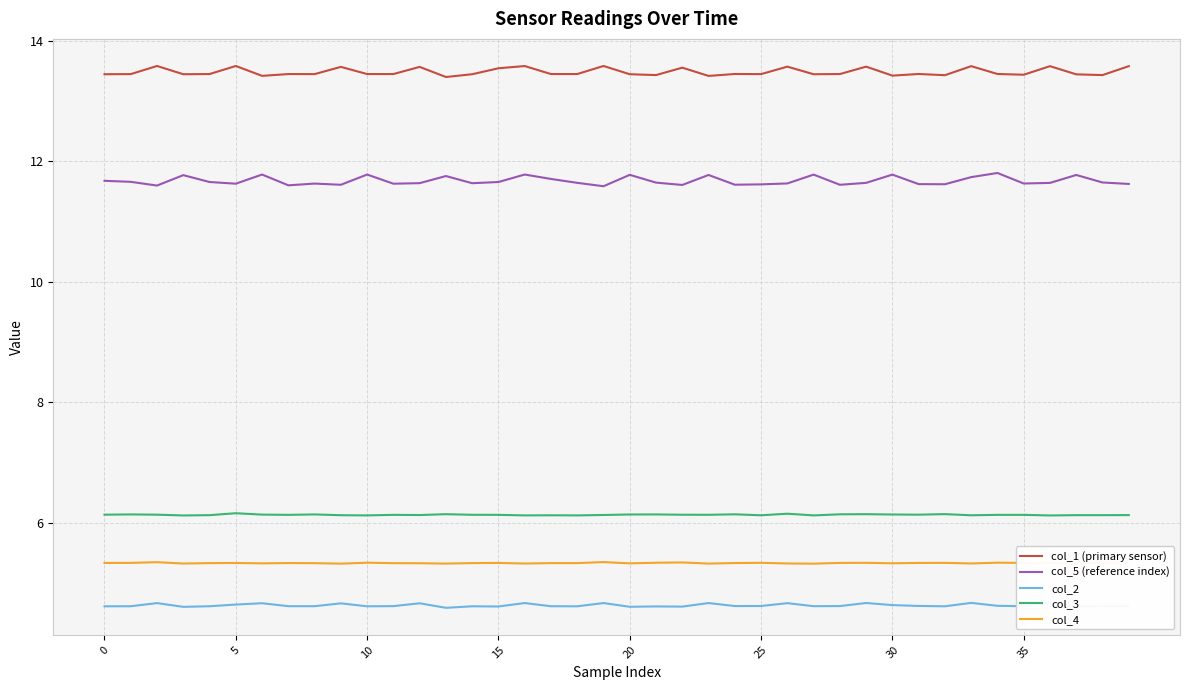

Reading right to left, list all the values displayed in this chart.

col_1 (primary sensor): 13.6	13.4	13.4	13.6	13.4	13.5	13.6	13.4	13.5	13.4	13.6	13.5	13.4	13.6	13.4	13.5	13.4	13.6	13.4	13.4	13.6	13.5	13.5	13.6	13.5	13.4	13.4	13.6	13.5	13.5	13.6	13.4	13.5	13.4	13.6	13.5	13.4	13.6	13.4	13.4
col_5 (reference index): 11.6	11.7	11.8	11.6	11.6	11.8	11.7	11.6	11.6	11.8	11.6	11.6	11.8	11.6	11.6	11.6	11.8	11.6	11.6	11.8	11.6	11.6	11.7	11.8	11.7	11.6	11.8	11.6	11.6	11.8	11.6	11.6	11.6	11.8	11.6	11.7	11.8	11.6	11.7	11.7
col_2: 4.6	4.6	4.6	4.7	4.6	4.6	4.7	4.6	4.6	4.6	4.7	4.6	4.6	4.7	4.6	4.6	4.7	4.6	4.6	4.6	4.7	4.6	4.6	4.7	4.6	4.6	4.6	4.7	4.6	4.6	4.7	4.6	4.6	4.7	4.6	4.6	4.6	4.7	4.6	4.6
col_3: 6.1	6.1	6.1	6.1	6.1	6.1	6.1	6.1	6.1	6.1	6.1	6.1	6.1	6.2	6.1	6.1	6.1	6.1	6.1	6.1	6.1	6.1	6.1	6.1	6.1	6.1	6.1	6.1	6.1	6.1	6.1	6.1	6.1	6.1	6.2	6.1	6.1	6.1	6.1	6.1
col_4: 5.3	5.3	5.3	5.3	5.3	5.3	5.3	5.3	5.3	5.3	5.3	5.3	5.3	5.3	5.3	5.3	5.3	5.3	5.3	5.3	5.3	5.3	5.3	5.3	5.3	5.3	5.3	5.3	5.3	5.3	5.3	5.3	5.3	5.3	5.3	5.3	5.3	5.3	5.3	5.3